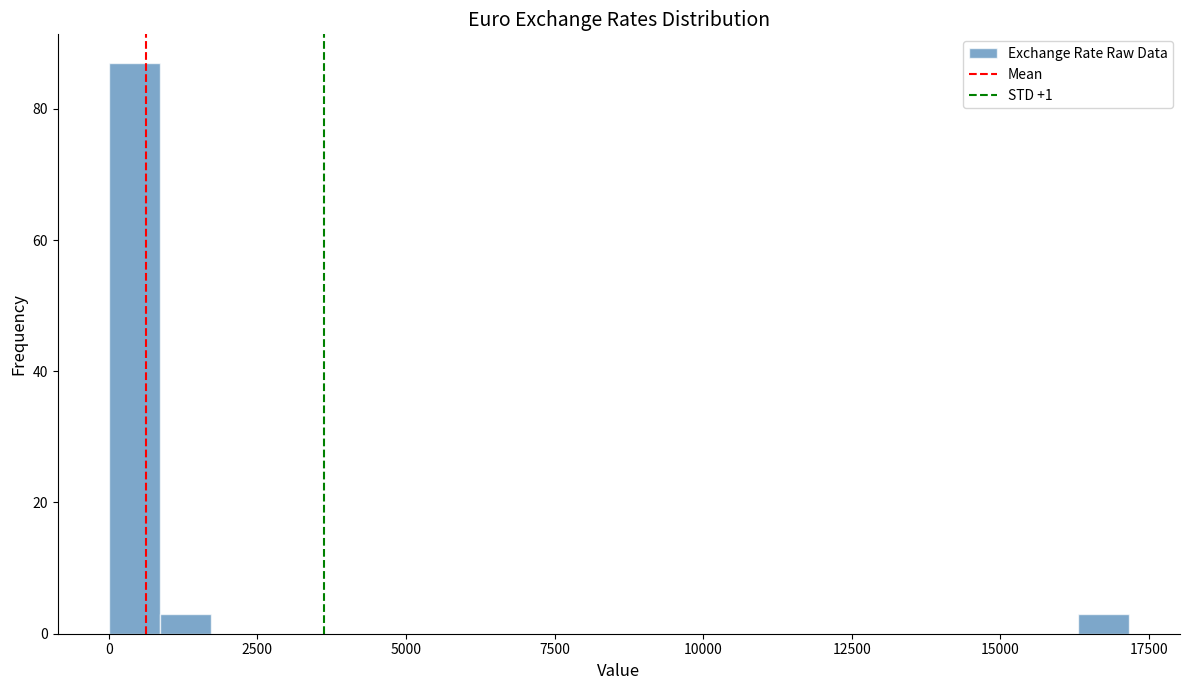

Around what value on the x-axis is the tallest bar? Give the approximate position of its centre, as read against the axis.

500